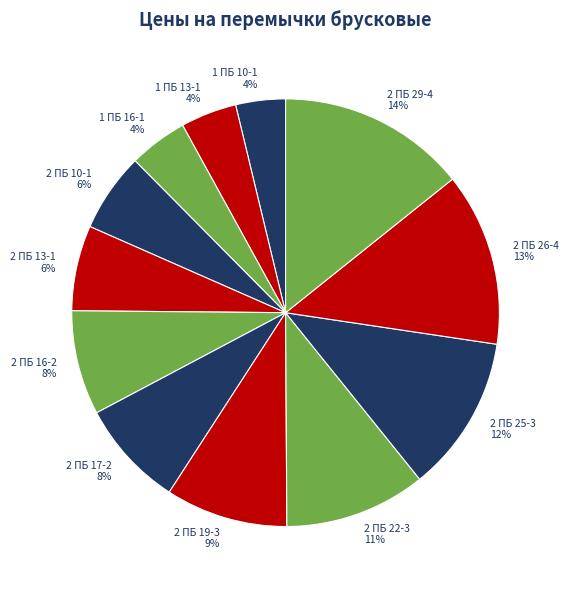

To the nearest percent, what portion does 2 ПБ 13-1 represent?

6%